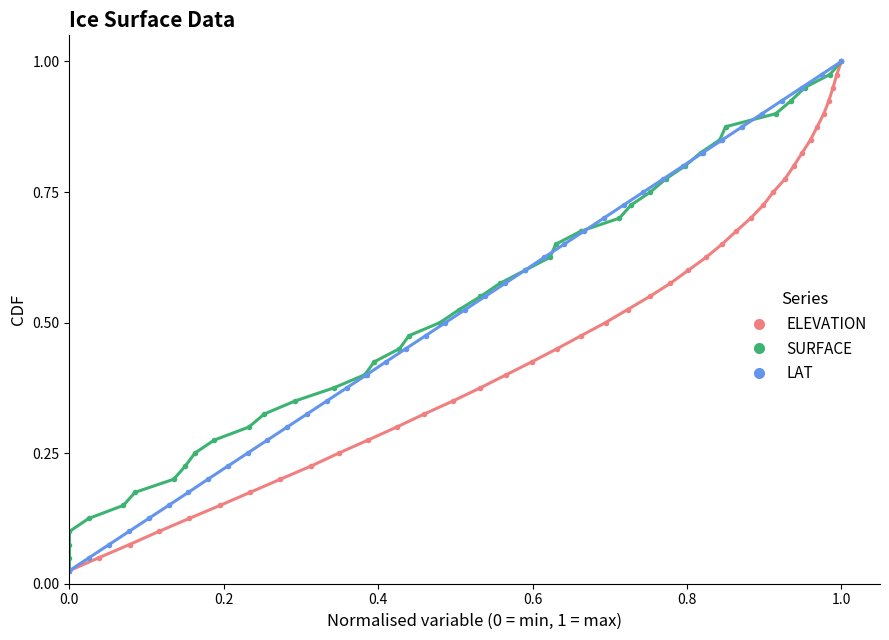

What is the value of the SURFACE point at the 31st from the left?

0.8